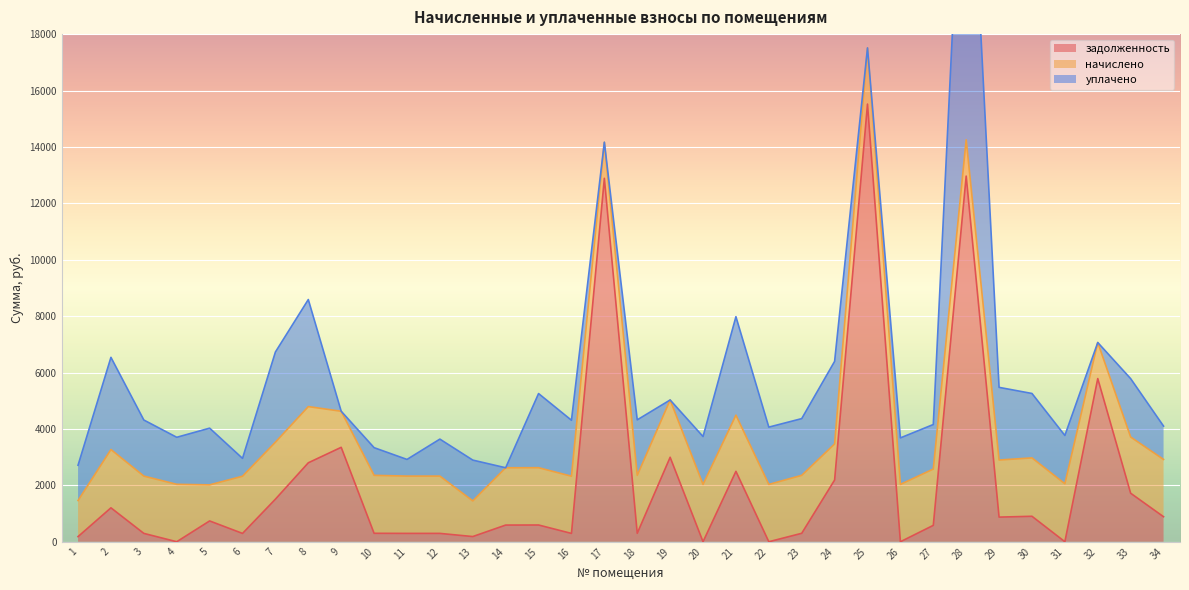

What is the total value across all series at 26?

3681.9